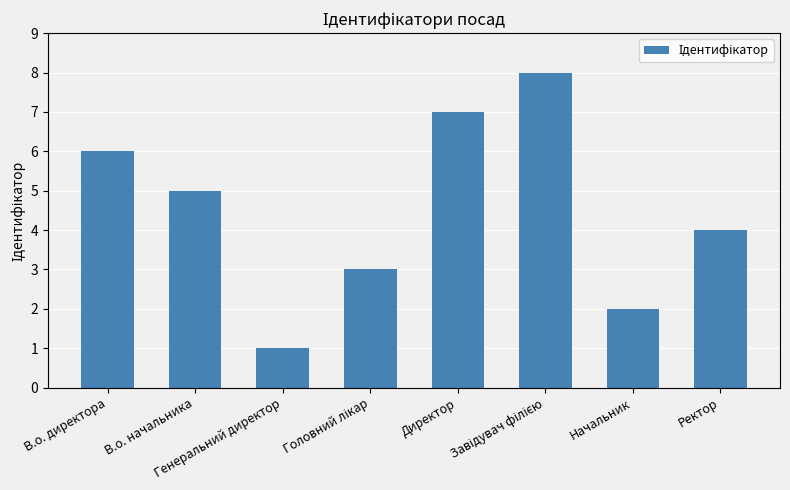

Does the chart contain stacked bars?

No